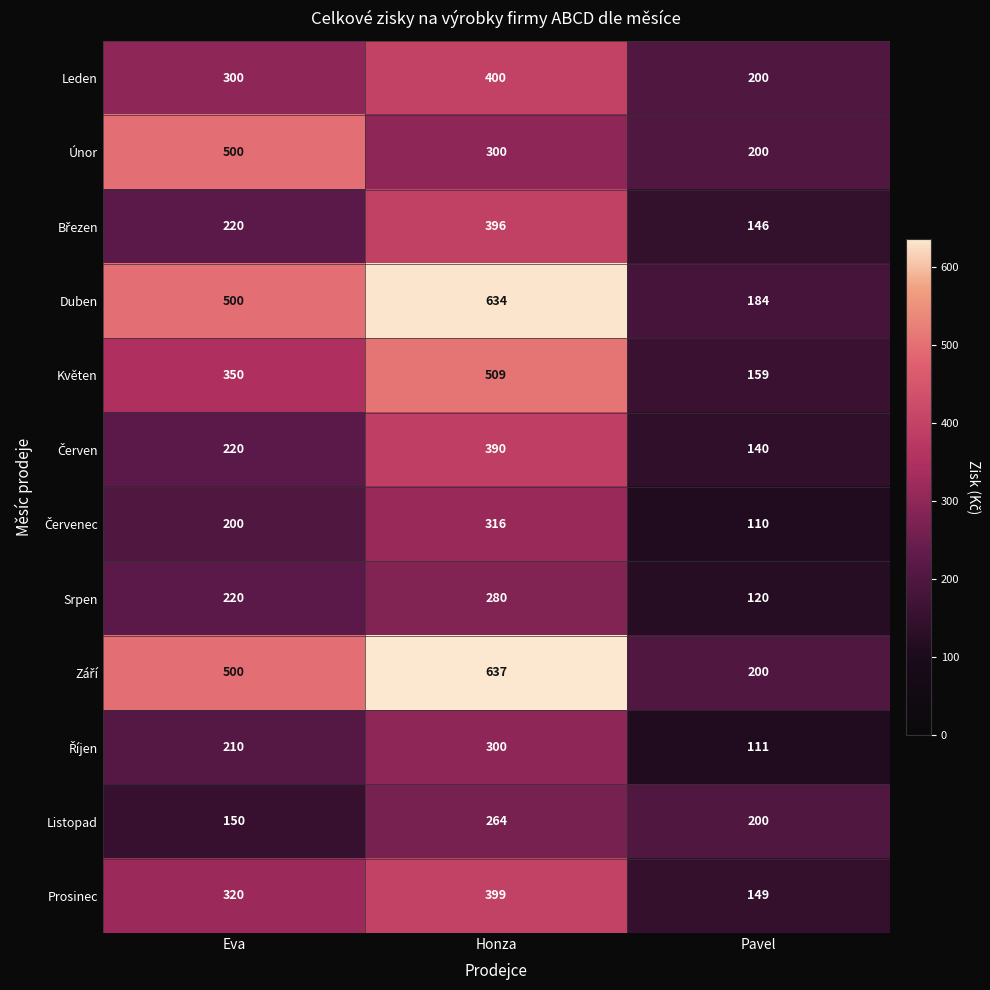

Which category has the lowest value across all series?

Pavel